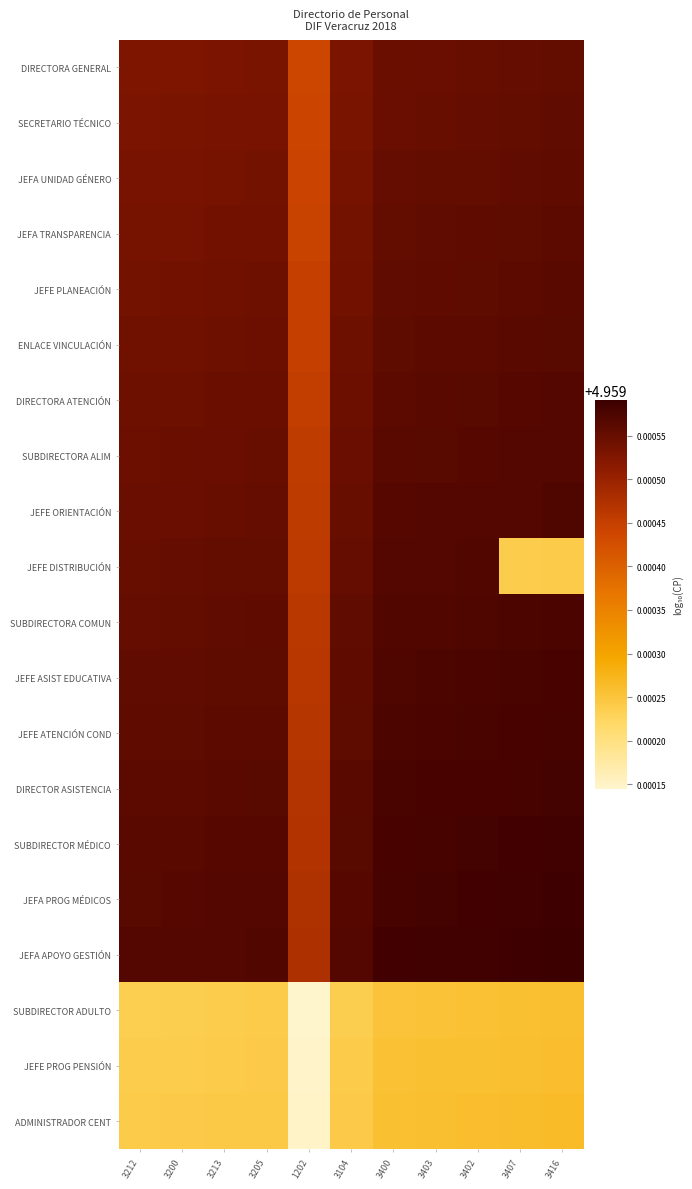

How many categories are shown in the chart?

11